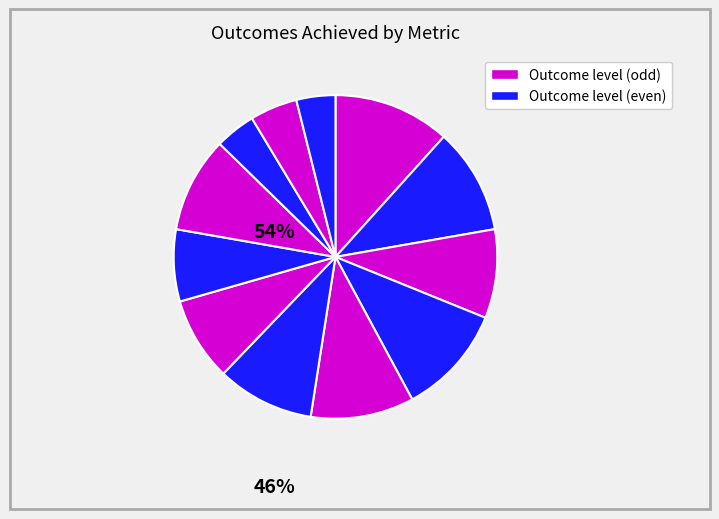

How many slices are in this pie chart?

12